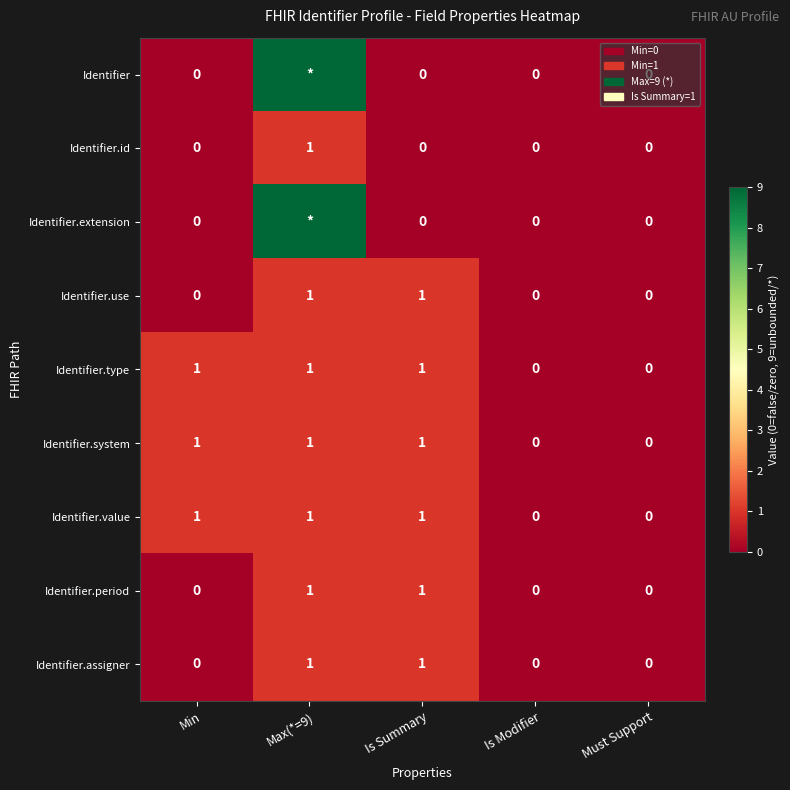

At how many categories does at least one series exceed 6?

1